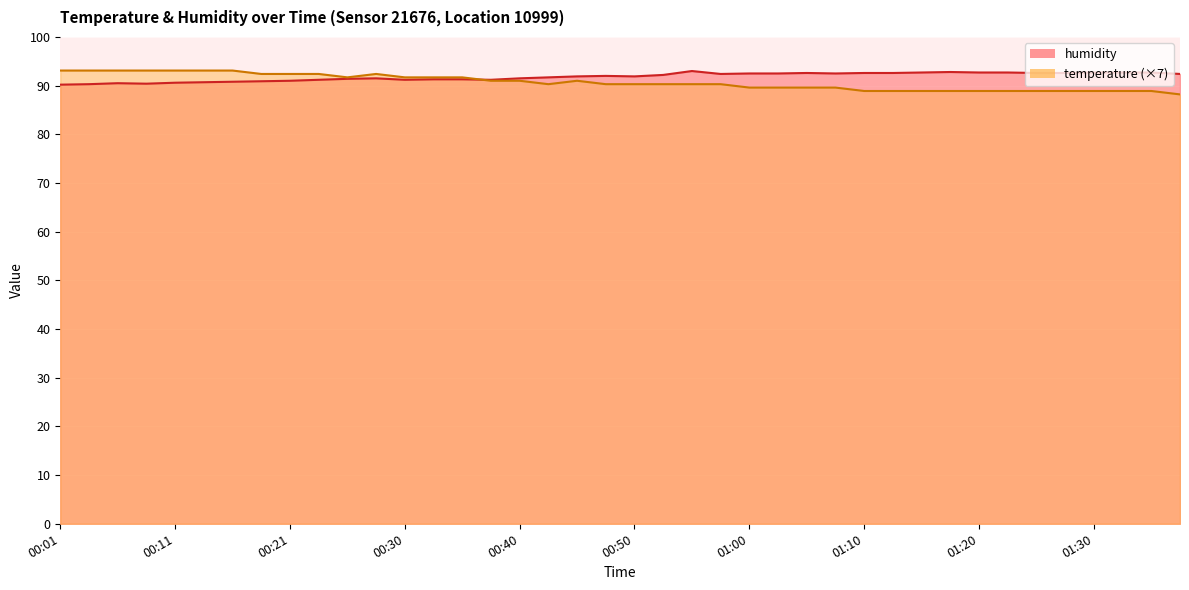

Is the value of temperature at 01:17 greater than the value of humidity at 00:40?

No